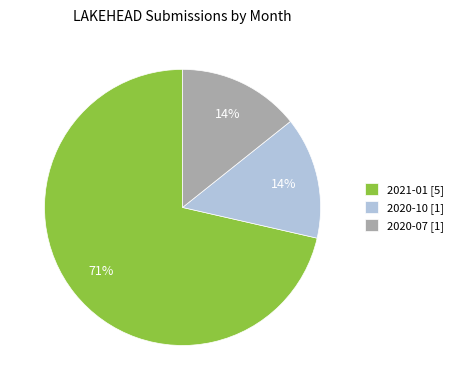

Is it true that 2021-01 is 71% of the pie?

True